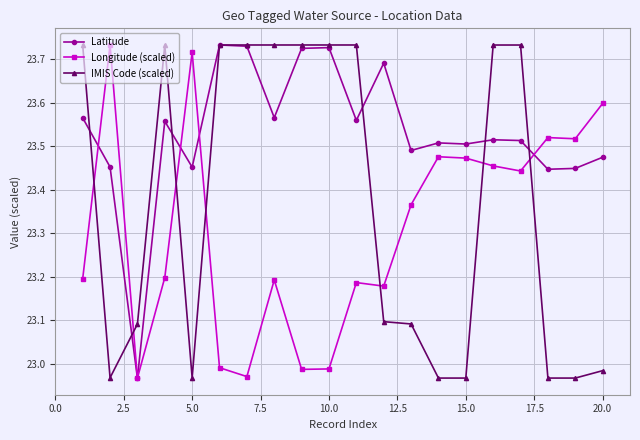

Rank the series by their average value, from lowest to highest.

Longitude (scaled), IMIS Code (scaled), Latitude